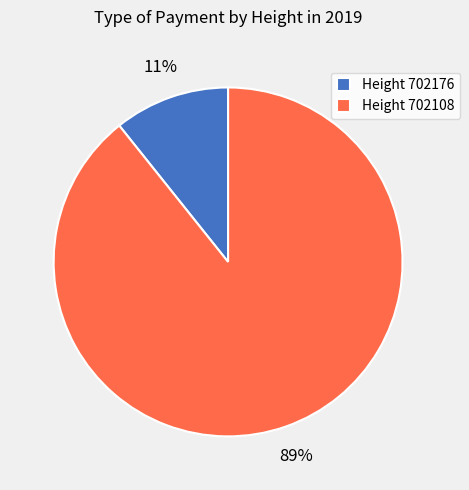

True or false: Height 702176 accounts for 11% of the total.

True